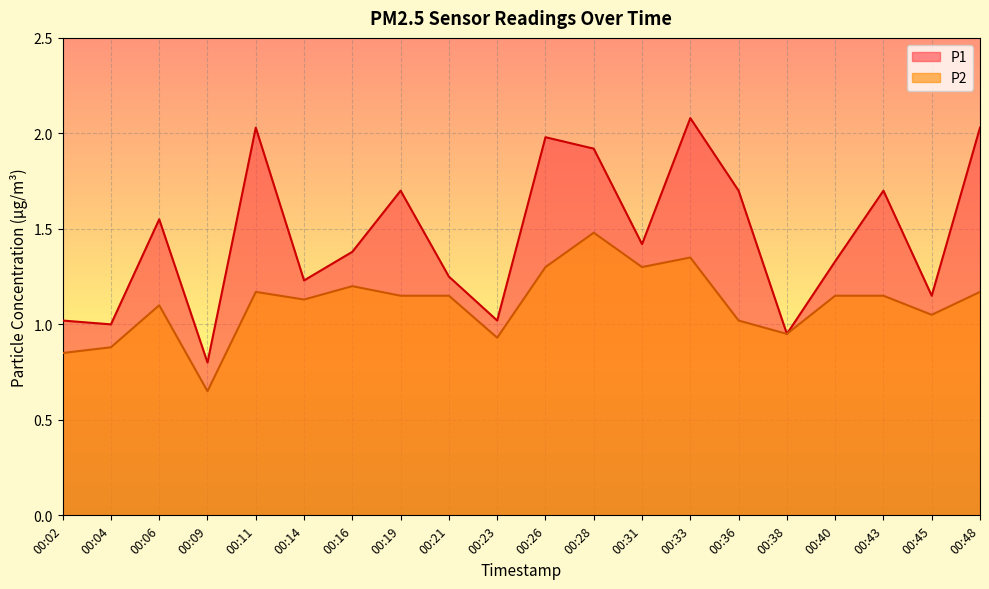

What is the total value across all series at 00:23?

2.0